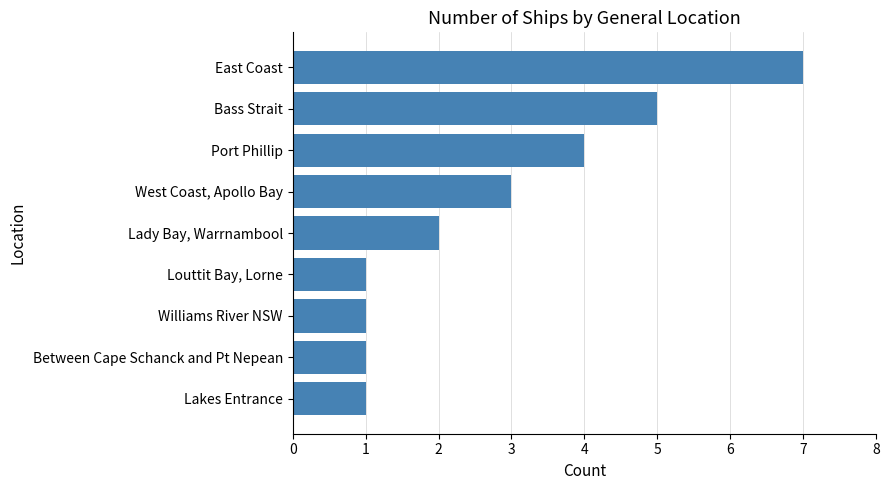

What is the maximum value shown in the chart?

7